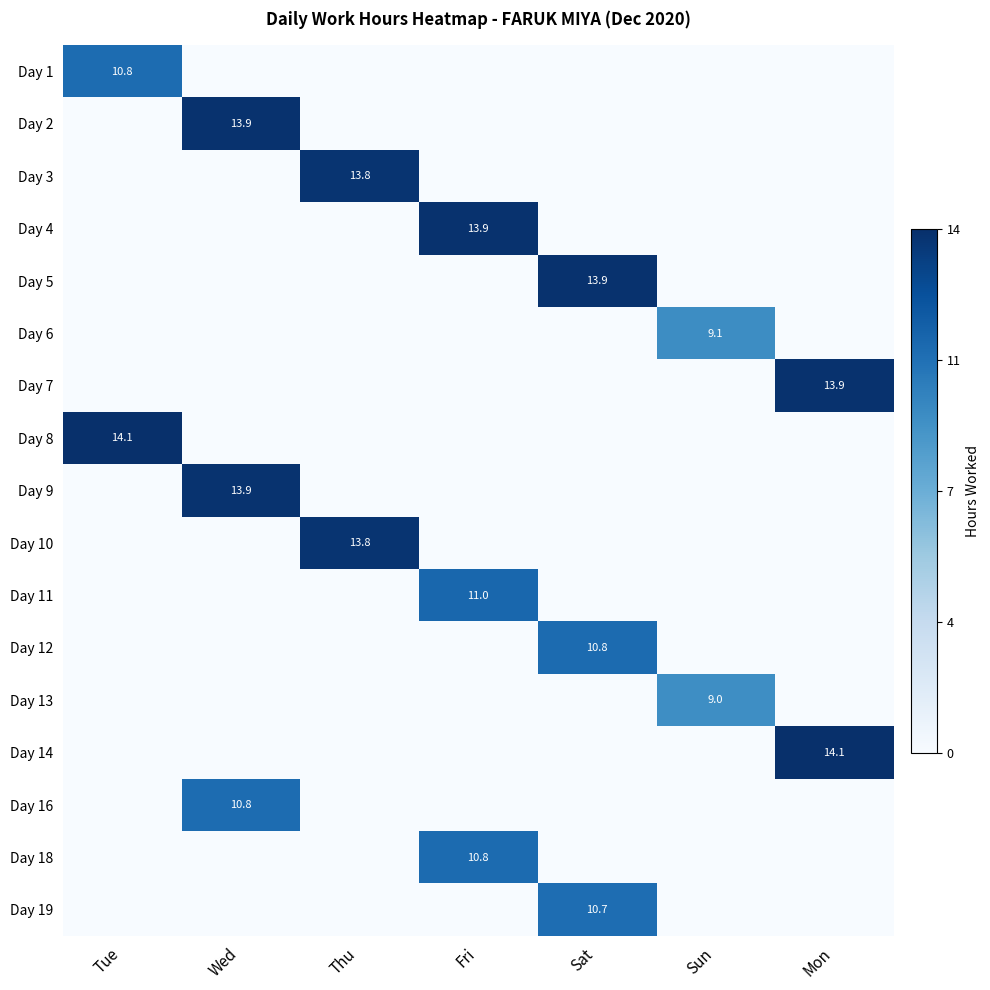

How many values in the Day 1 series exceed 0?

1